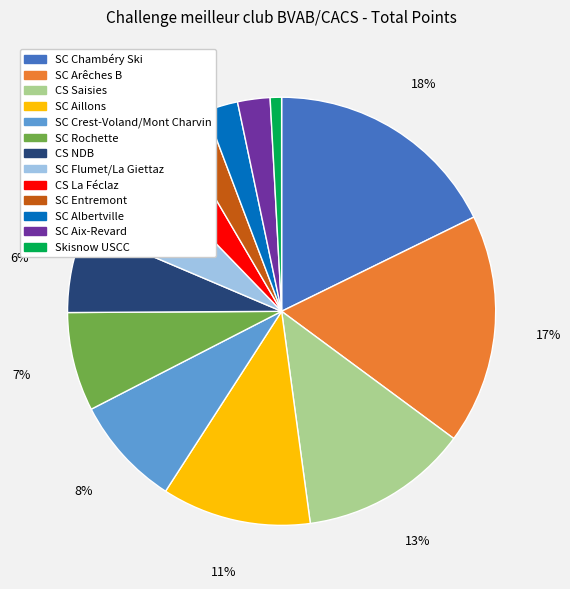

Which slice is the smallest?

Skisnow USCC